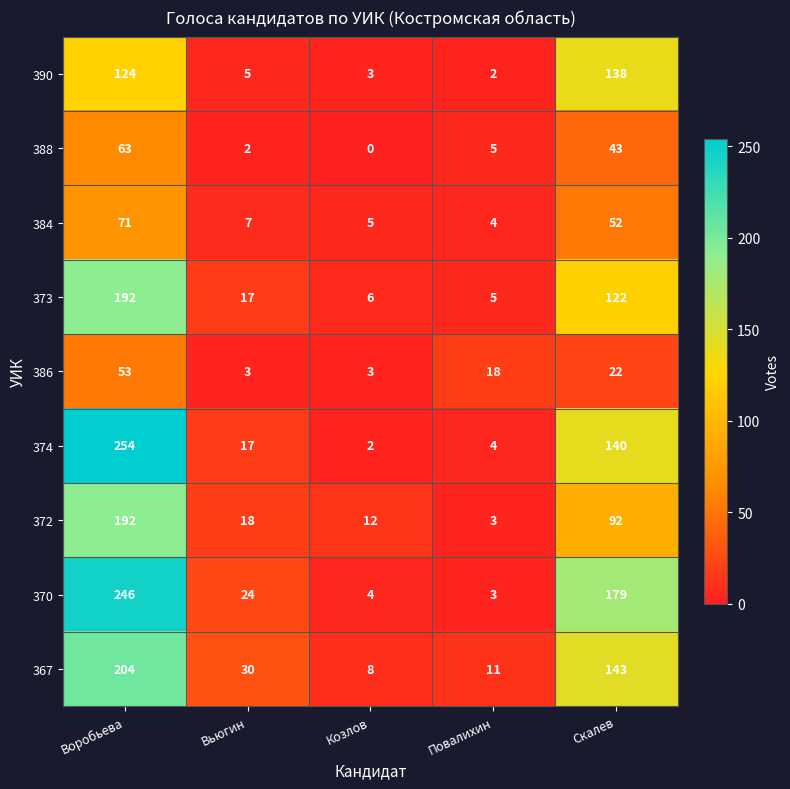

Which series has the widest spread of values?

374